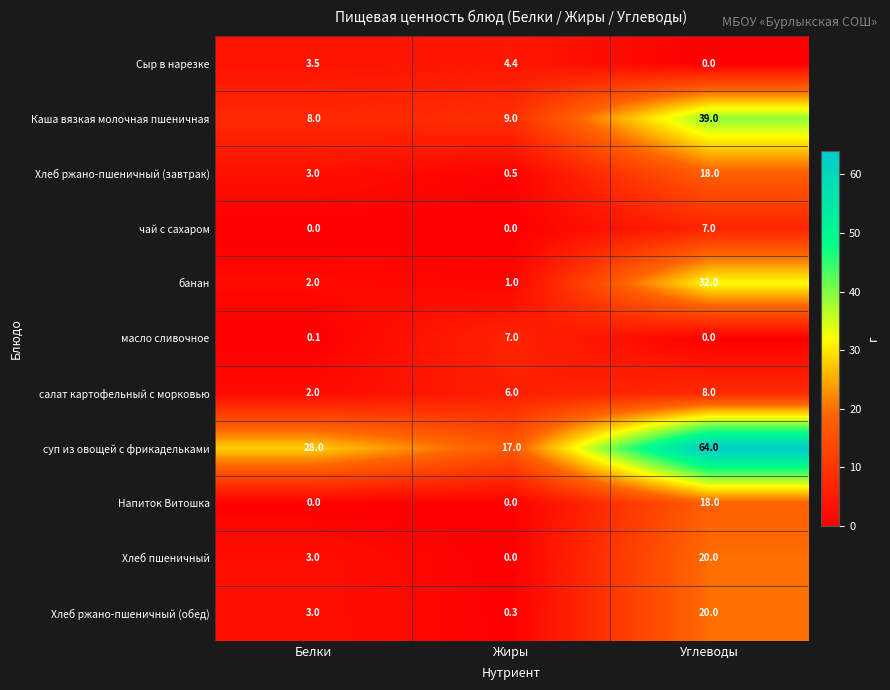

Read the Напиток Витошка value at Углеводы.

18.0